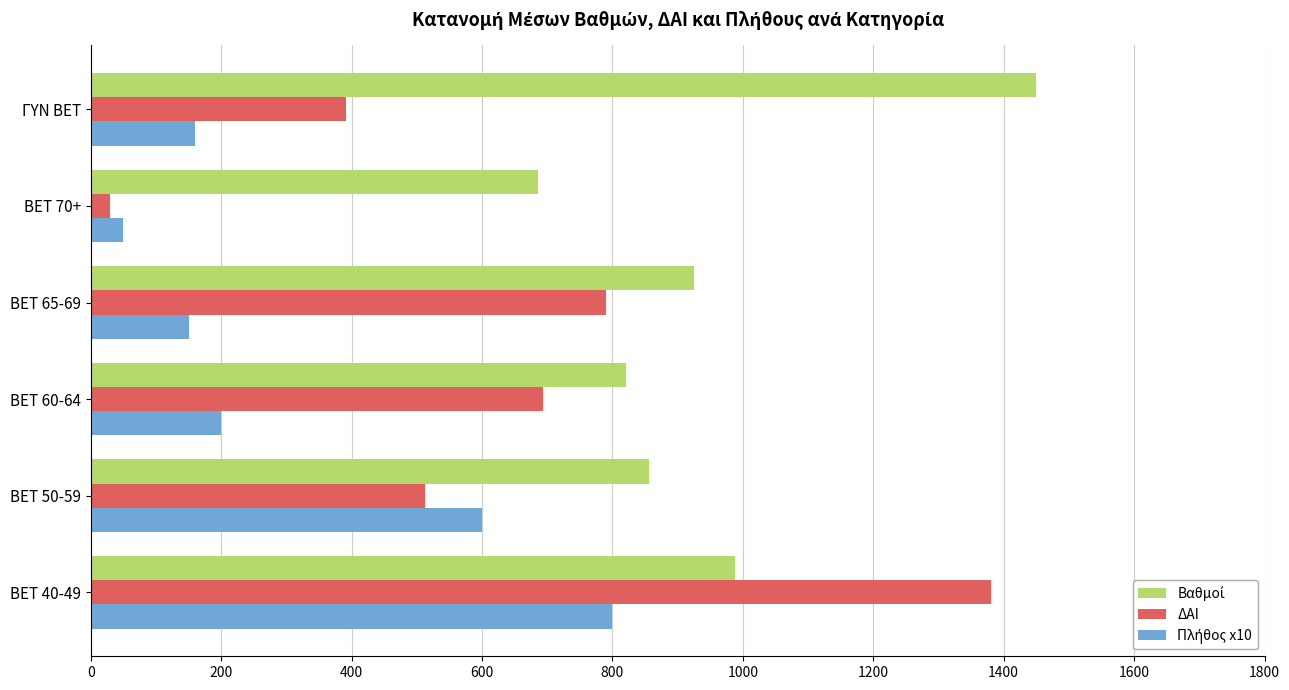

Which category has the lowest value in the ΔΑΙ series?

BET 70+